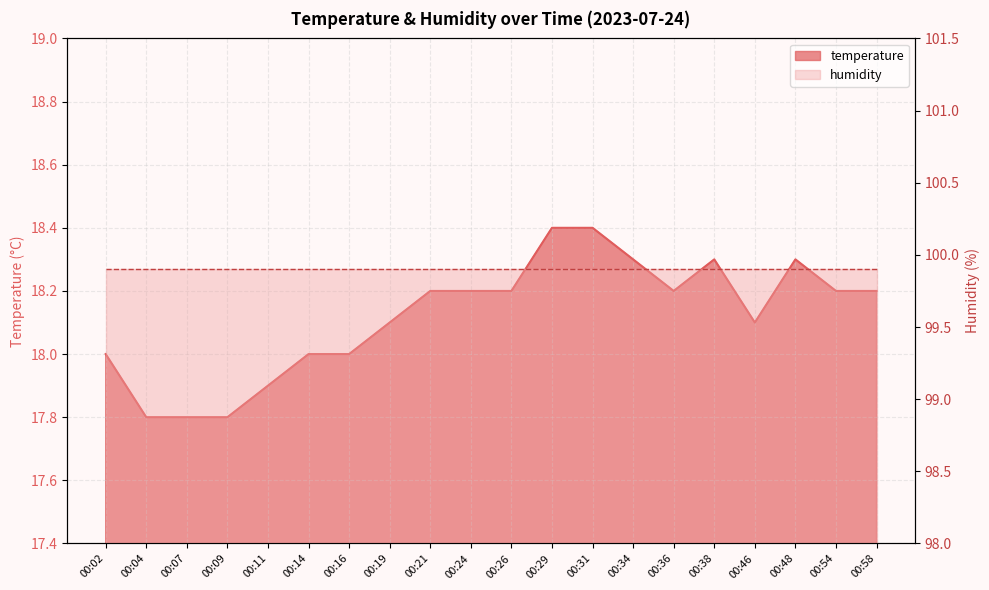

What is the change in value from 00:02 to 00:11?

-0.1